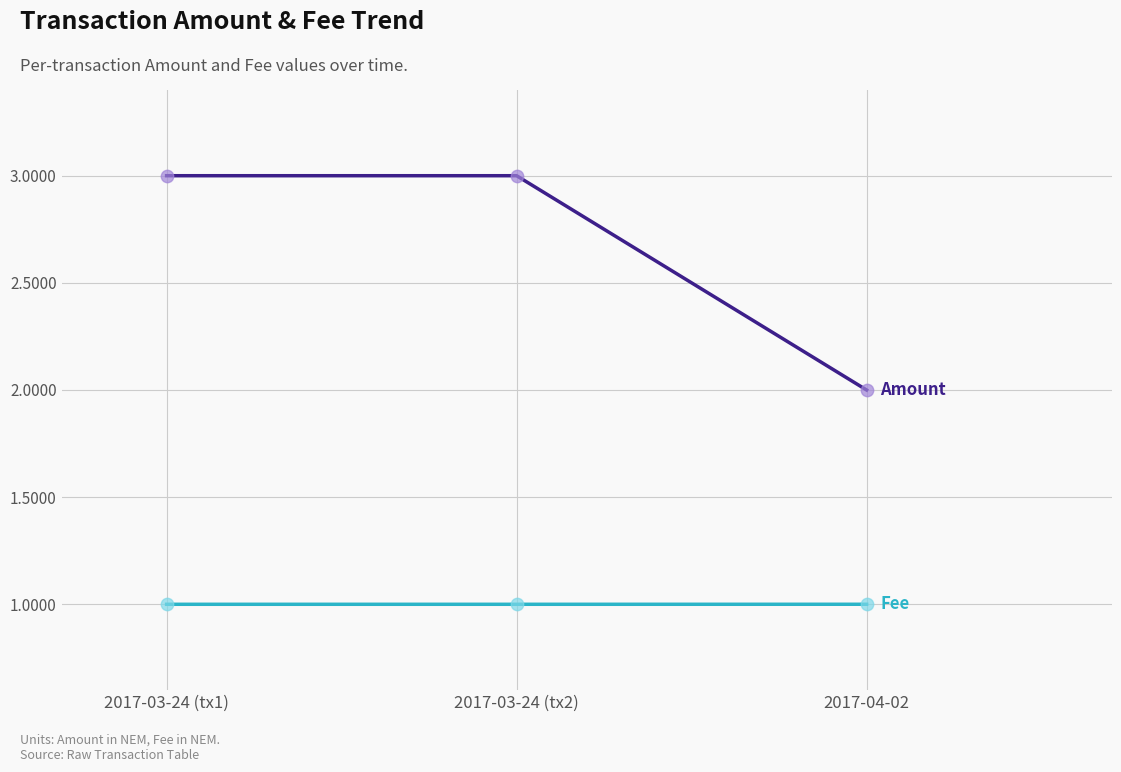

What is the total value across all series at 2017-03-24 (tx2)?

4.0